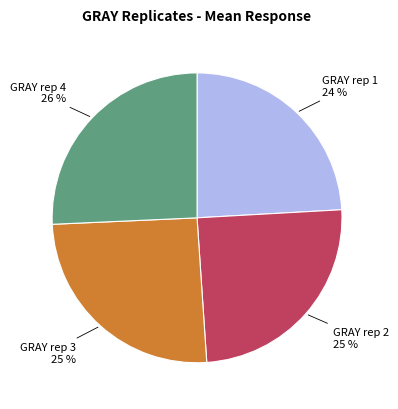

To the nearest percent, what is the average slice percentage?

25%